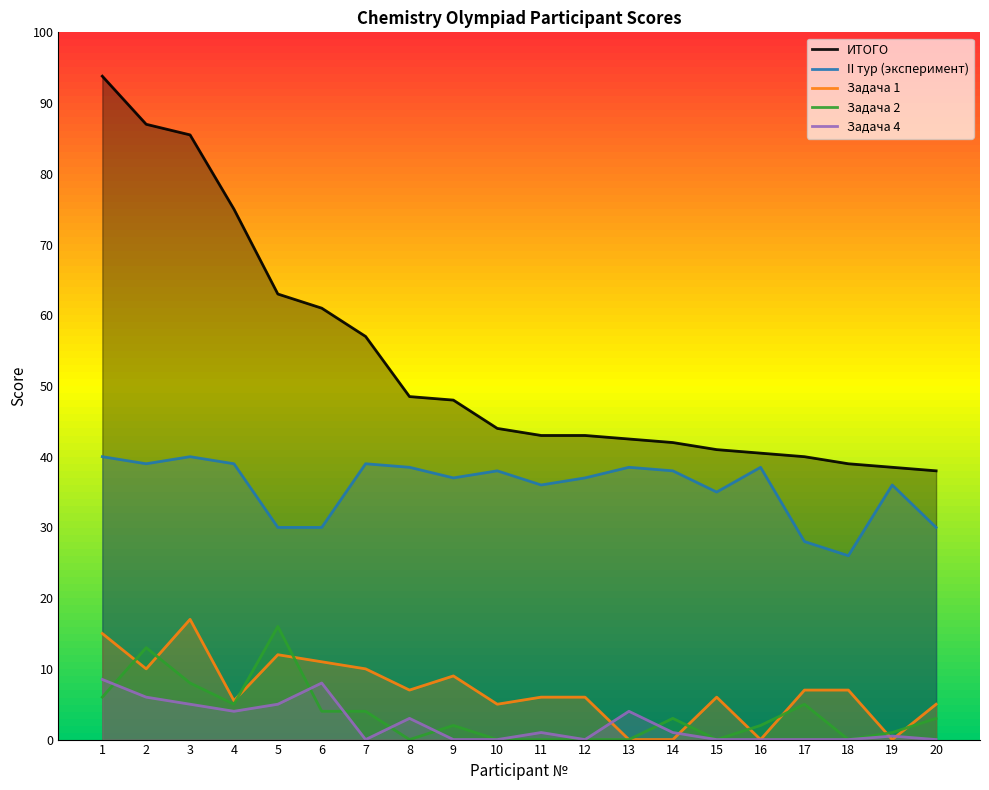

List the series in order of their peak value, lowest first.

Задача 4, Задача 2, Задача 1, II тур (эксперимент), ИТОГО